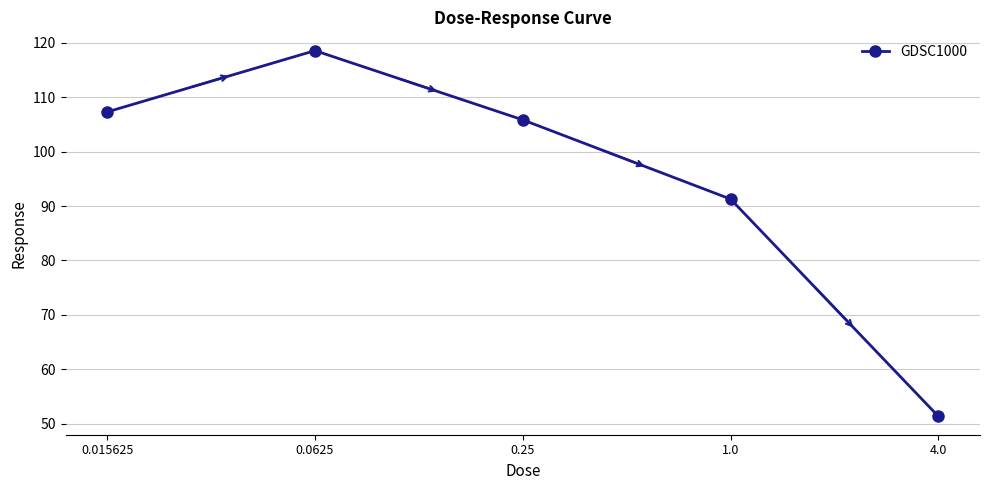

What is the sum of the values at 0.25 and 0.0625?

224.4